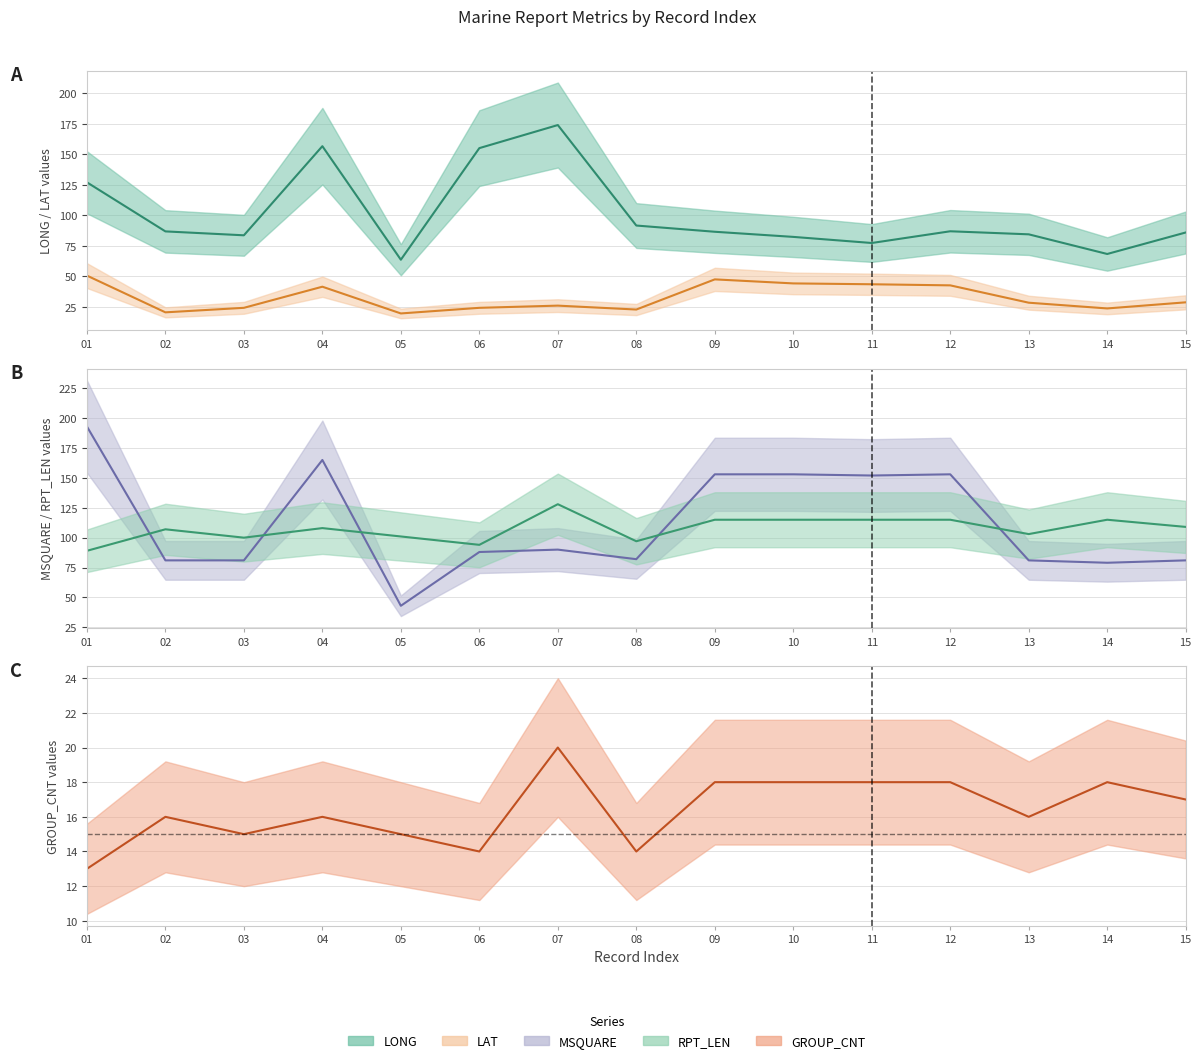

What is the value of the GROUP_CNT (mid) point at the 9th from the left?

18.0